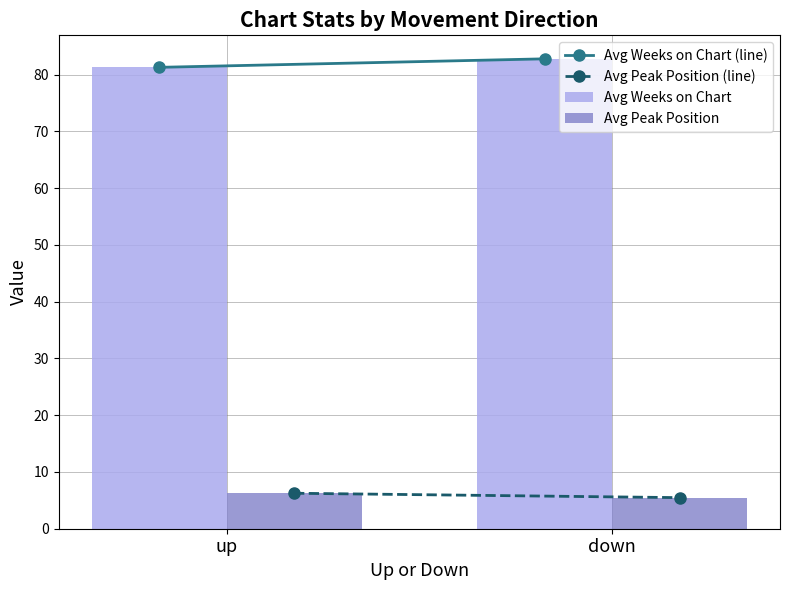

Is the value of Avg Weeks on Chart at up greater than the value of Avg Peak Position at up?

Yes